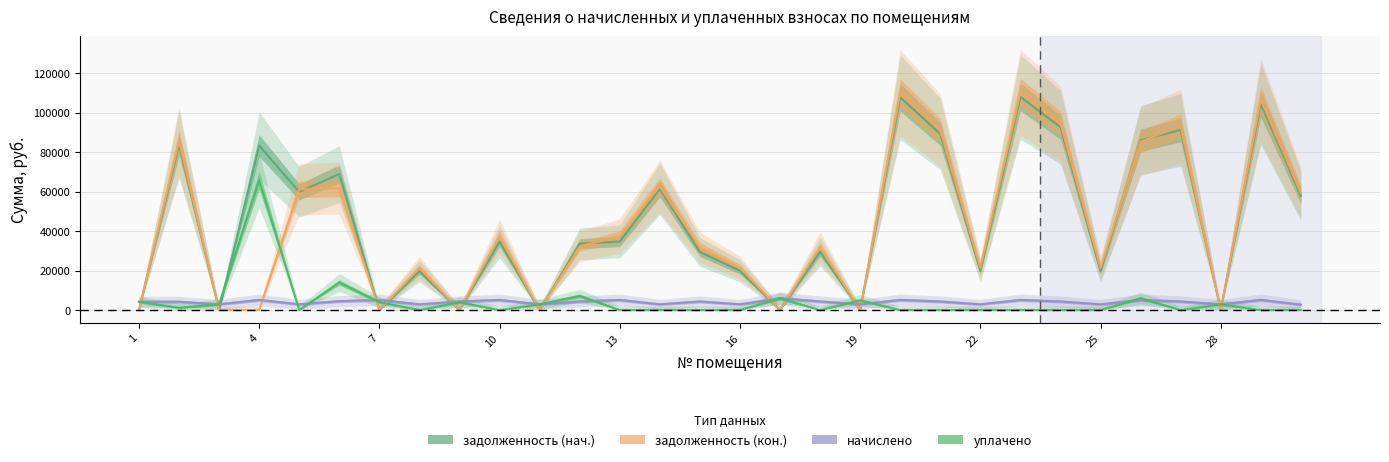

What is the spread (max minus min) of values at 10?

83272.5